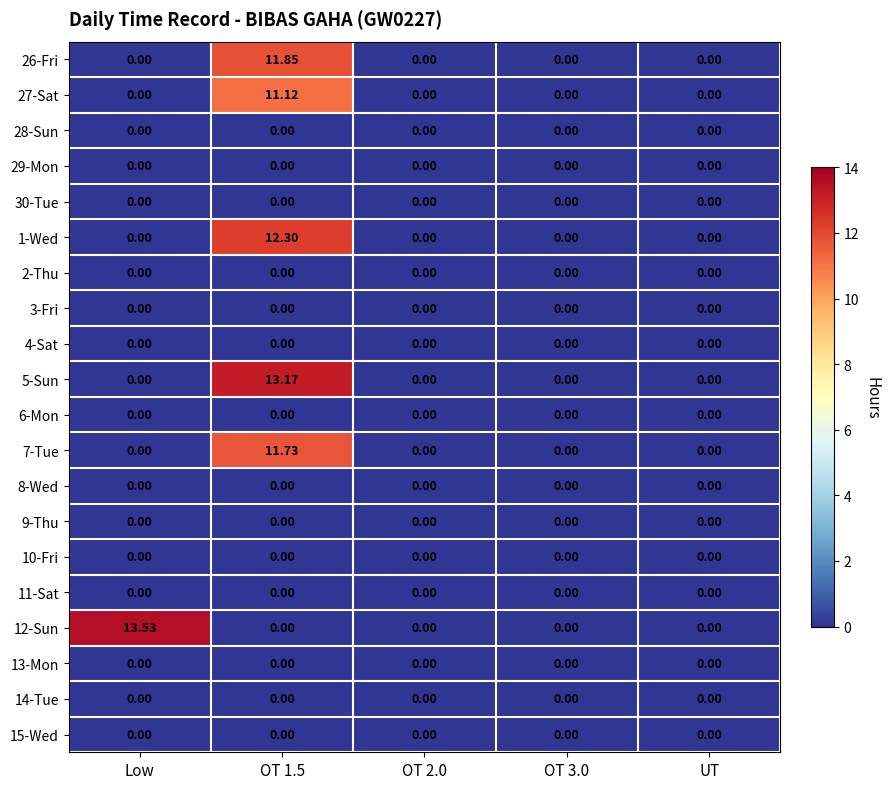

Which series has the largest range (max minus min)?

12-Sun